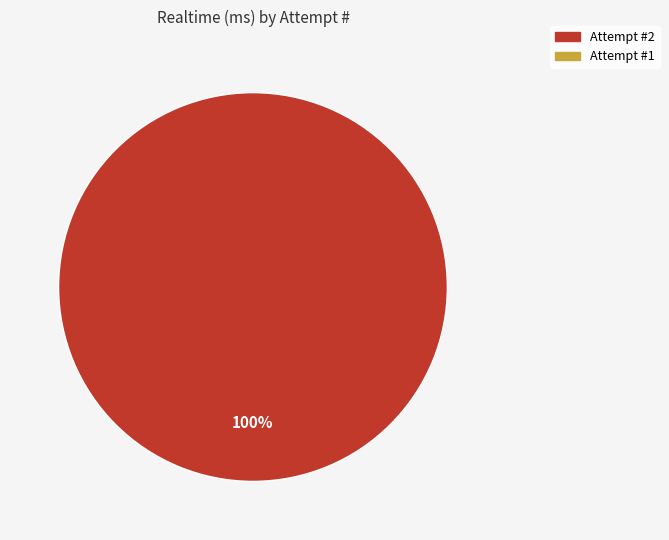

Is there a majority slice in this chart?

Yes